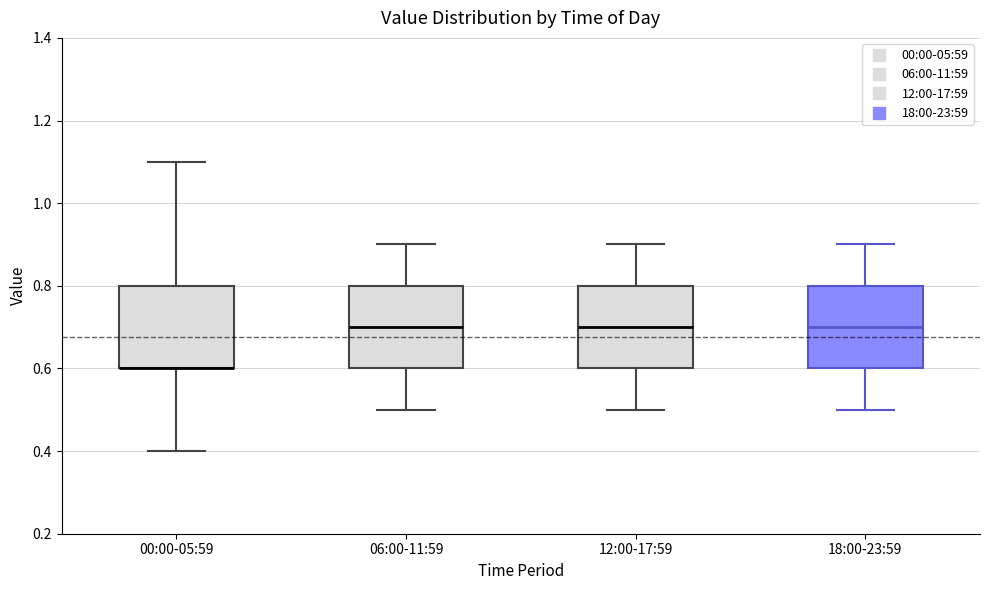

Reading left to right, transcribe this box plot: for each box, give where its median line is, the range the box spans, and where its two whiskers end, as read against the y-axis. The values are not printed on the chart, so give them approximately, as read against the axis.

00:00-05:59: median 0.6 (drawn on the box's lower edge), box 0.6 to 0.8, whiskers 0.4 to 1.1
06:00-11:59: median 0.7, box 0.6 to 0.8, whiskers 0.5 to 0.9
12:00-17:59: median 0.7, box 0.6 to 0.8, whiskers 0.5 to 0.9
18:00-23:59: median 0.7, box 0.6 to 0.8, whiskers 0.5 to 0.9